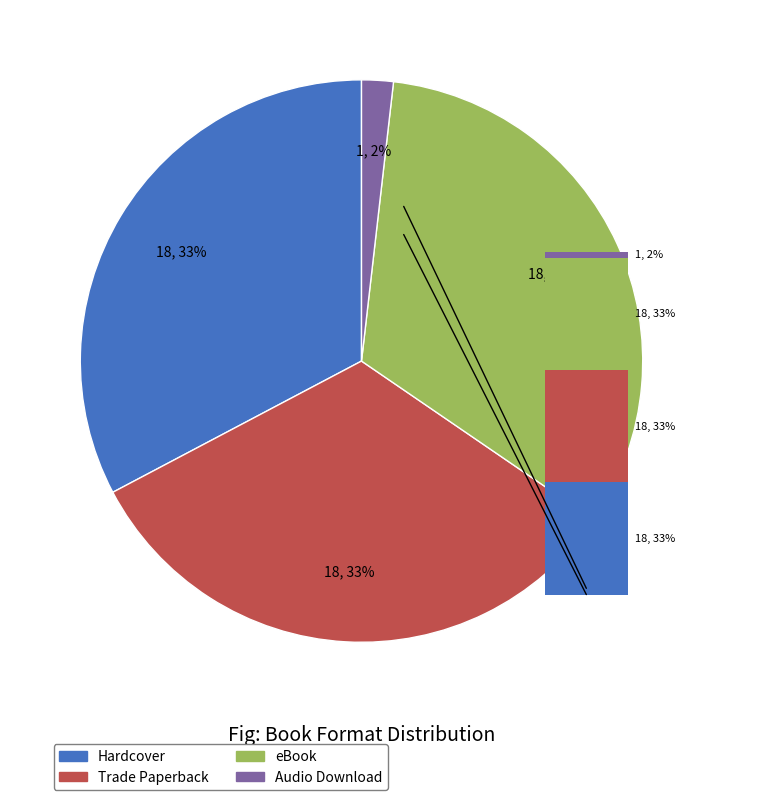

What is the largest slice in the pie chart?

Hardcover